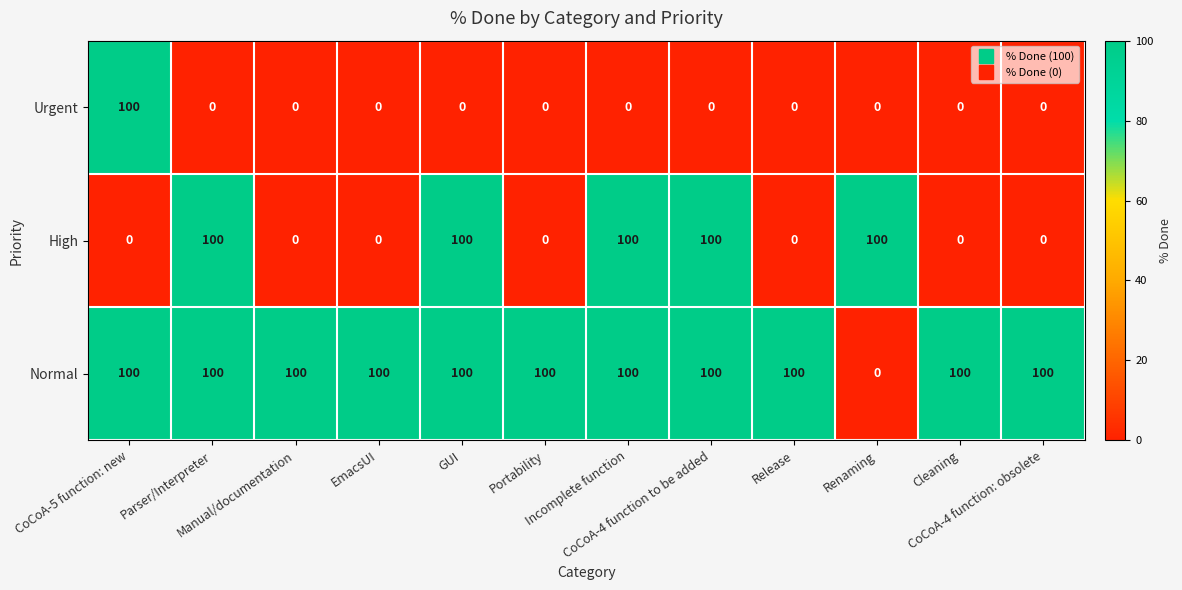

What is the difference between the maximum and minimum values in the High series?

100